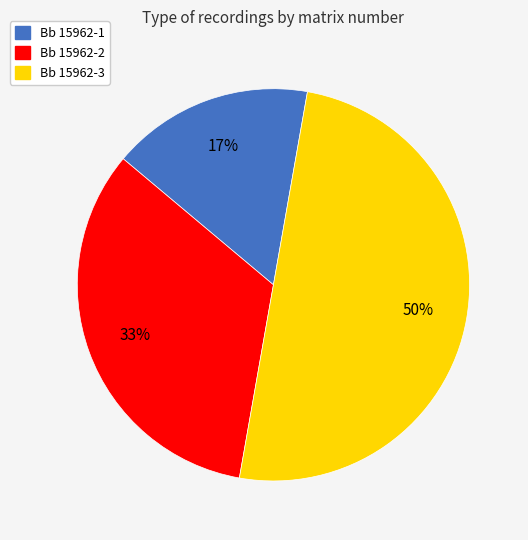

True or false: Bb 15962-1 accounts for 8% of the total.

False